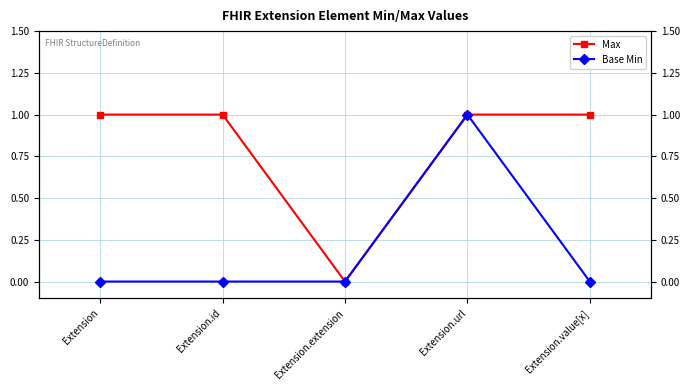

List the series in order of their overall mean, lowest first.

Base Min, Max